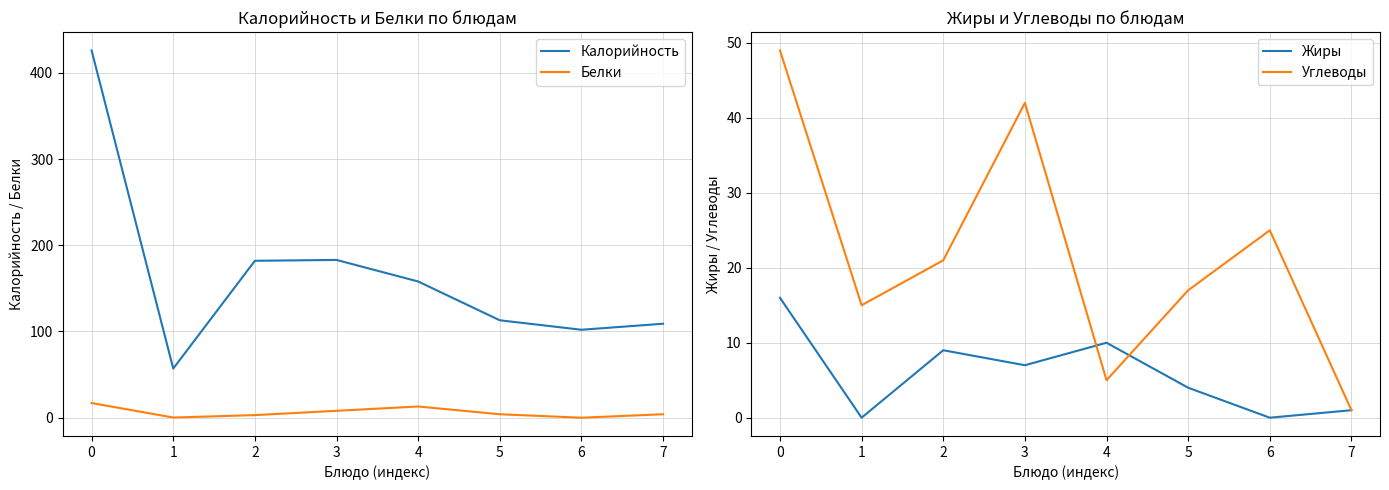

Reading left to right, extract all data points from this chart.

Калорийность: 0=426.0	1=57.0	2=182.0	3=183.0	4=158.0	5=113.0	6=102.0	7=109.0
Белки: 0=17.0	1=0.2	2=3.0	3=8.0	4=13.0	5=4.0	6=0.0	7=4.0
Жиры: 0=16.0	1=0.0	2=9.0	3=7.0	4=10.0	5=4.0	6=0.0	7=1.0
Углеводы: 0=49.0	1=15.0	2=21.0	3=42.0	4=5.0	5=17.0	6=25.0	7=1.0